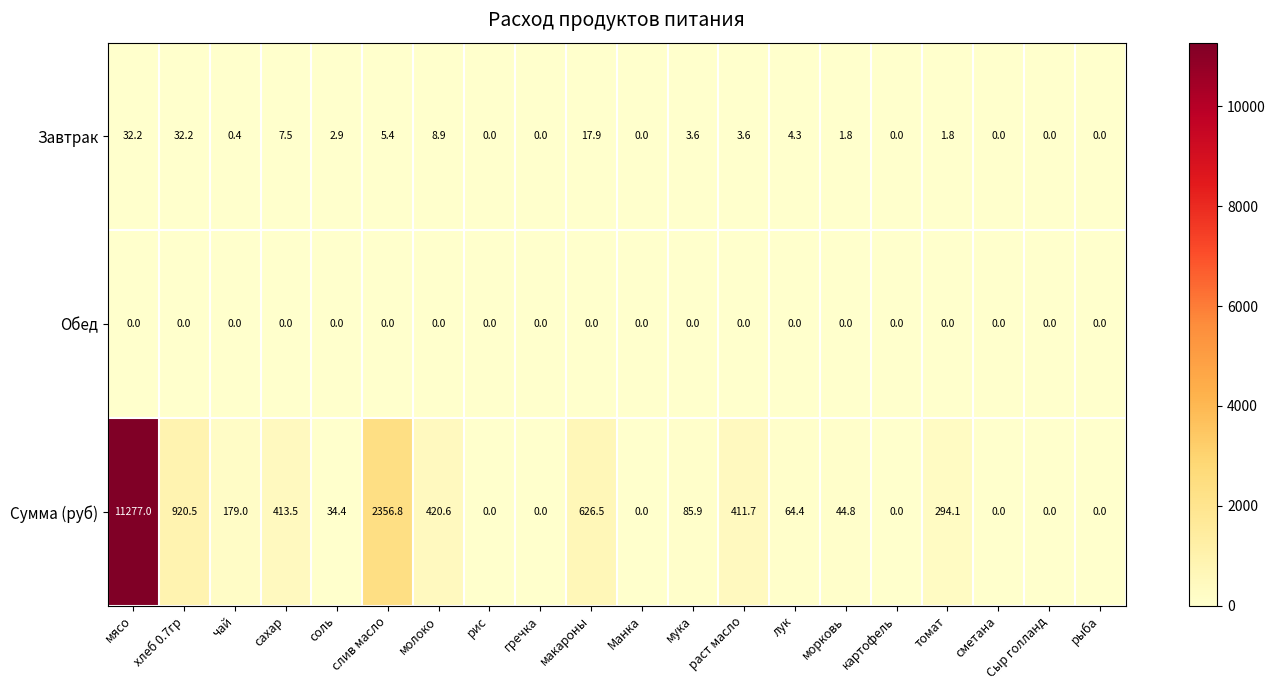

Rank the series by their maximum value, from highest to lowest.

Сумма (руб), Завтрак, Обед